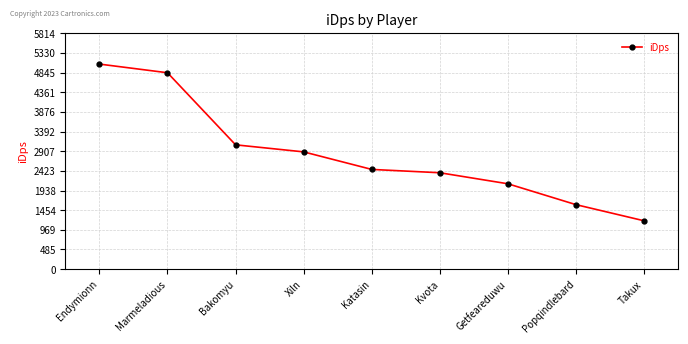

Rank the categories by value from lowest to highest.

Takux, Popqindlebard, Getfeareduwu, Kvota, Katasin, Xiln, Bakomyu, Marmeladious, Endymionn